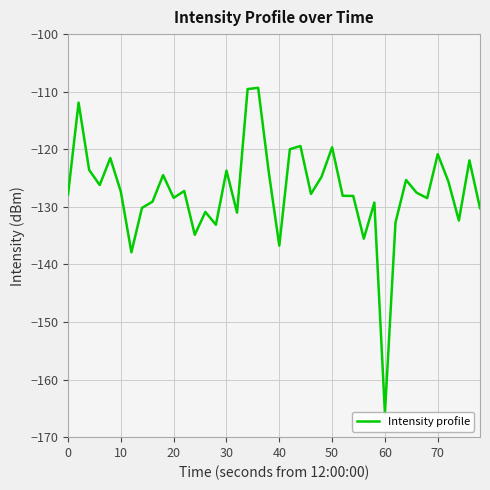

What is the average value?

-127.3